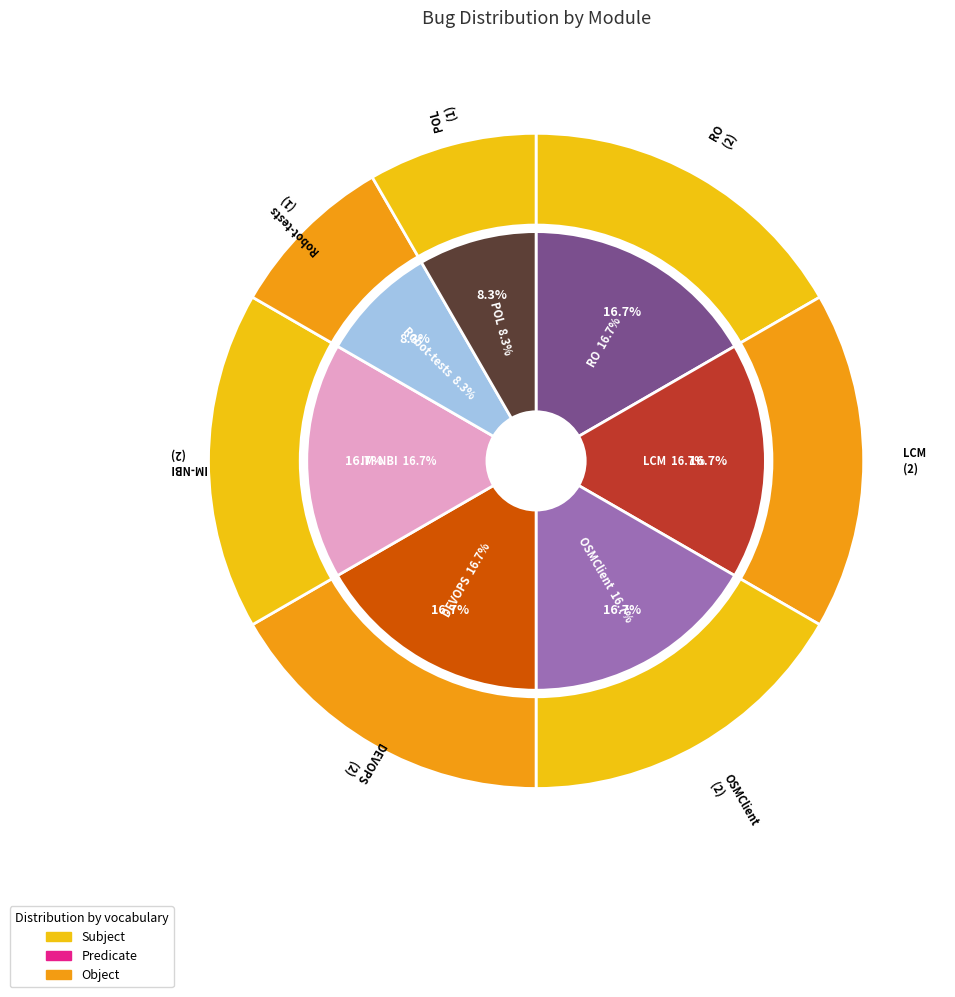

Is there any slice that represents more than half of the pie?

No